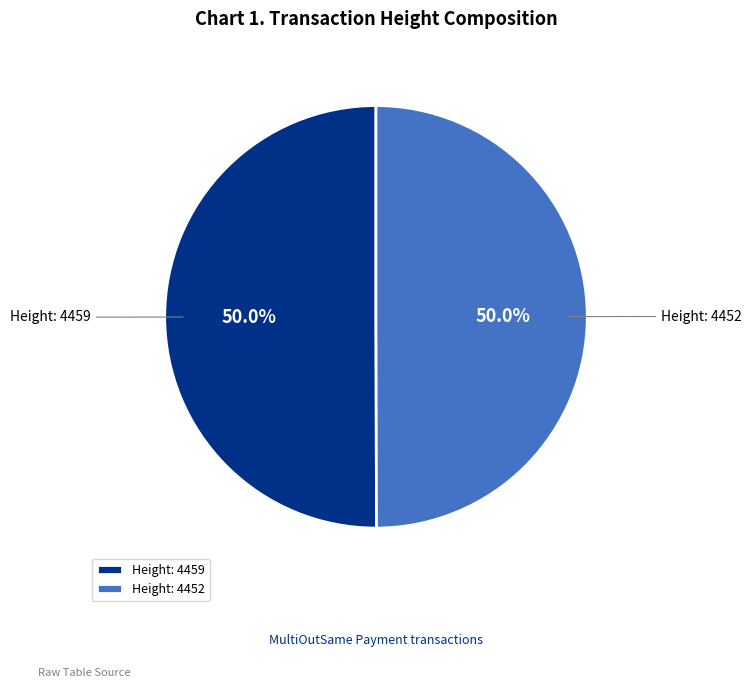

What portion of the pie excludes Height: 4452?

50.0%